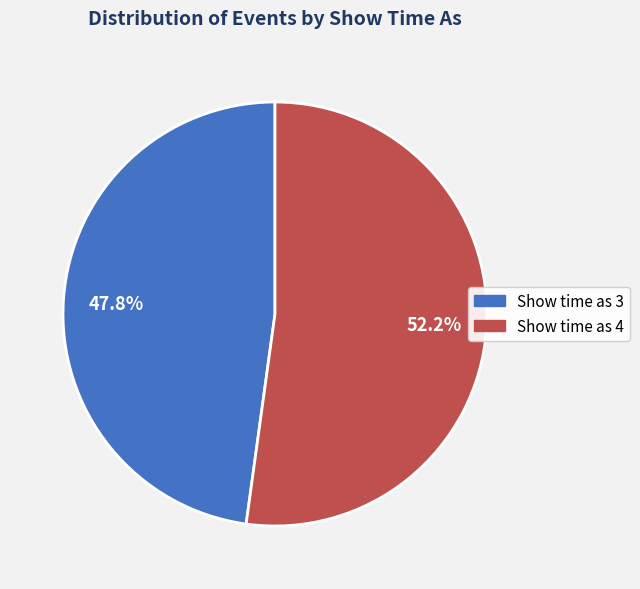

Is the sum of Show time as 3 and Show time as 4 greater than half?

Yes